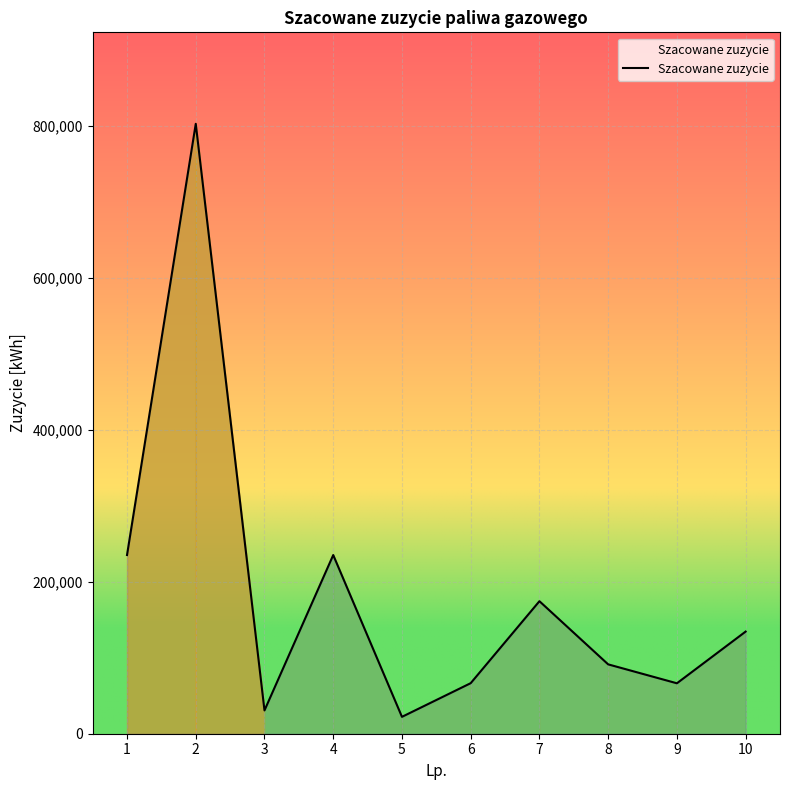

The value at 1 is 373781. True or false?

False